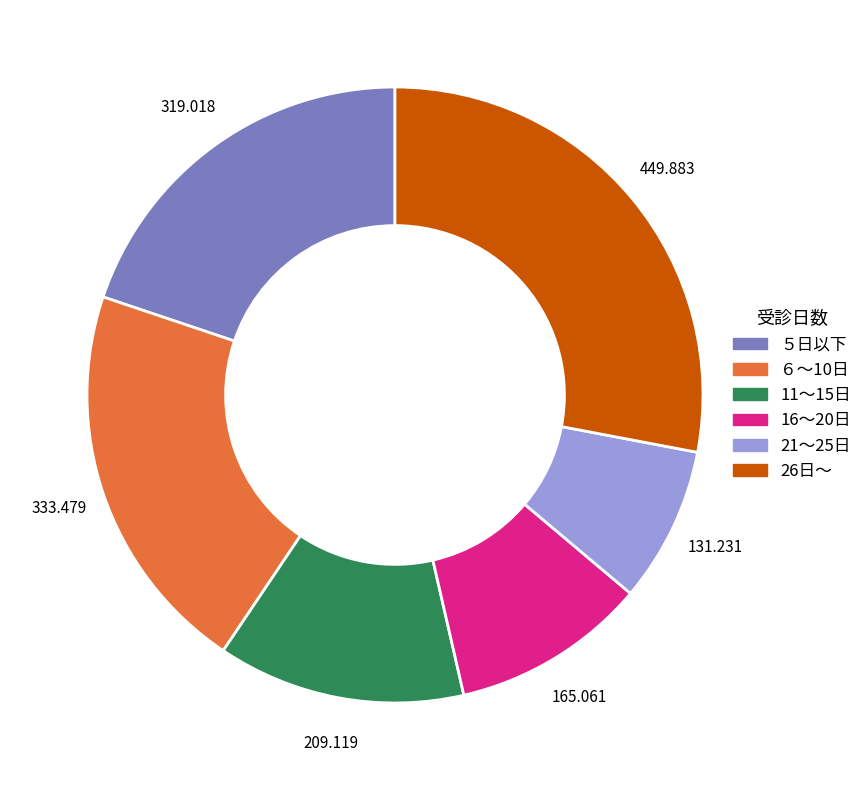

Does any single category account for the majority?

No